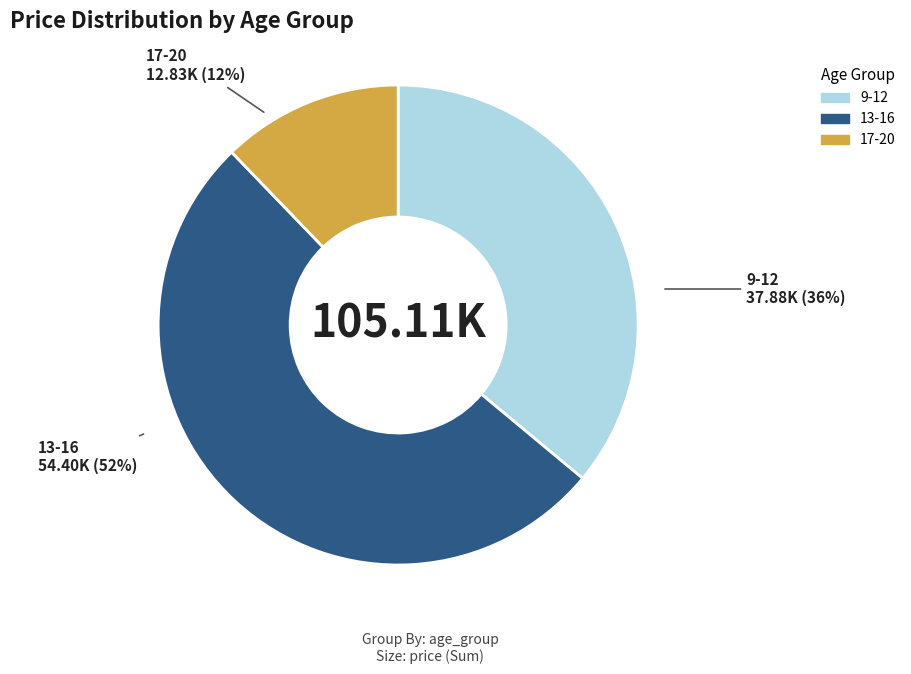

Count the number of slices in the pie.

3